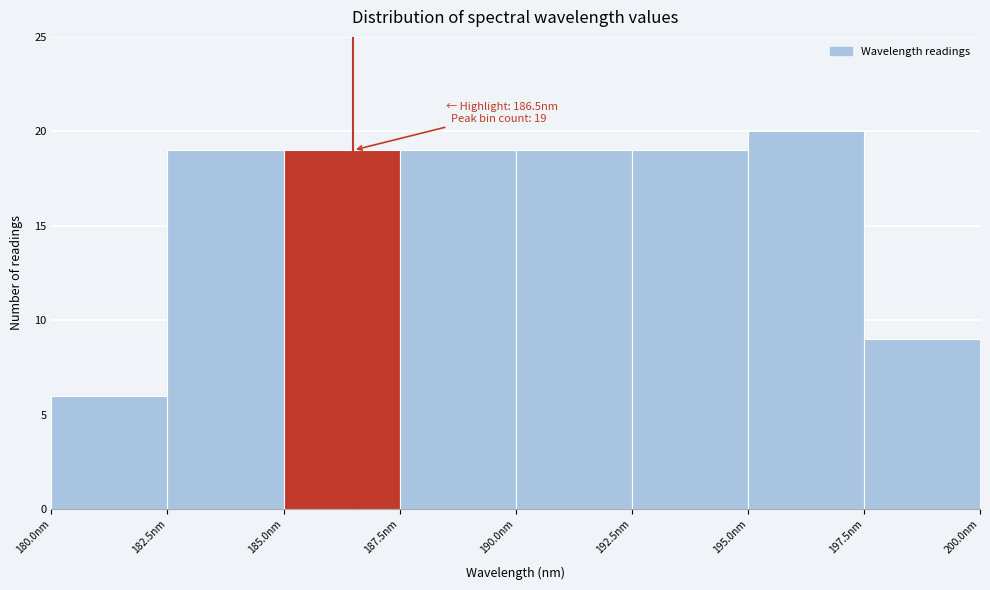

Over which range of the x-axis is the bar tallest?

195.0 to 197.5